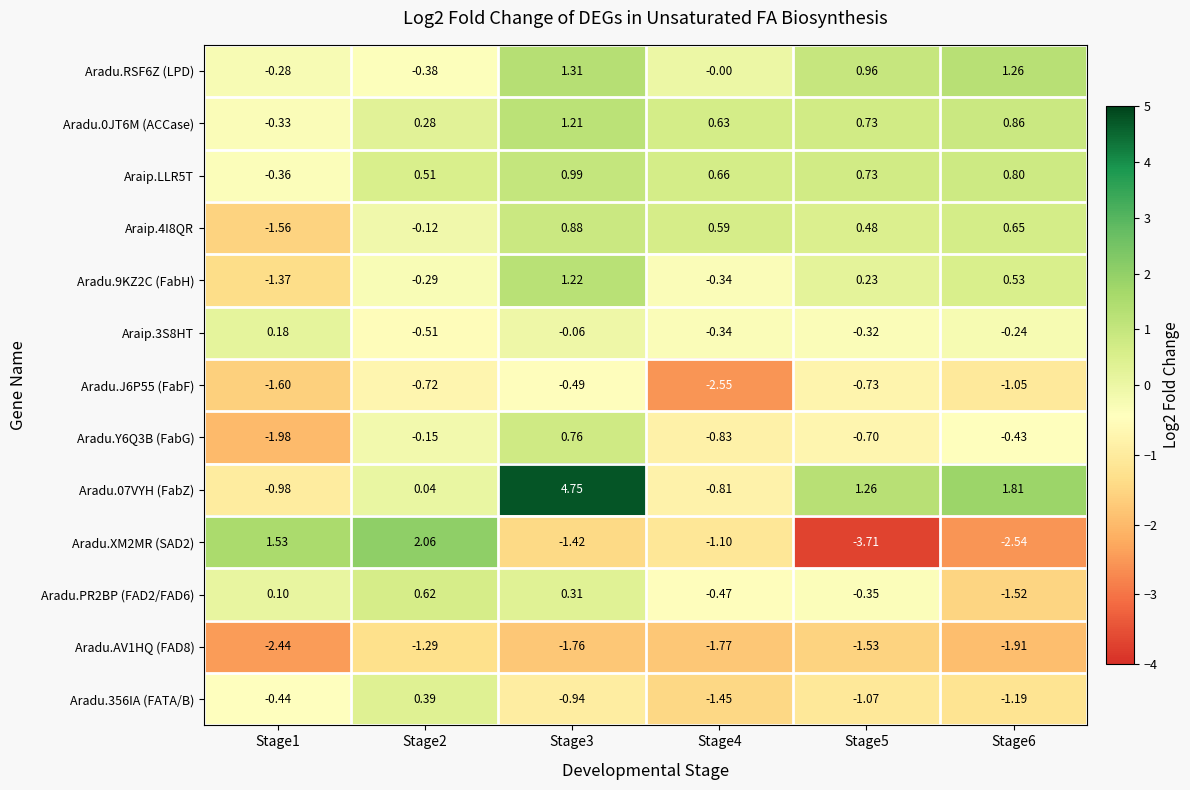

At which category is the sum across all series the highest?

Stage3